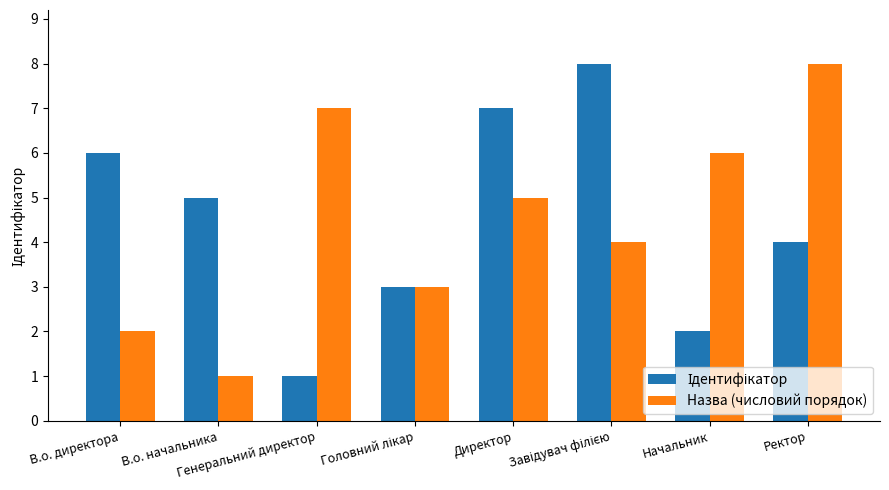

How many series are shown in this chart?

2